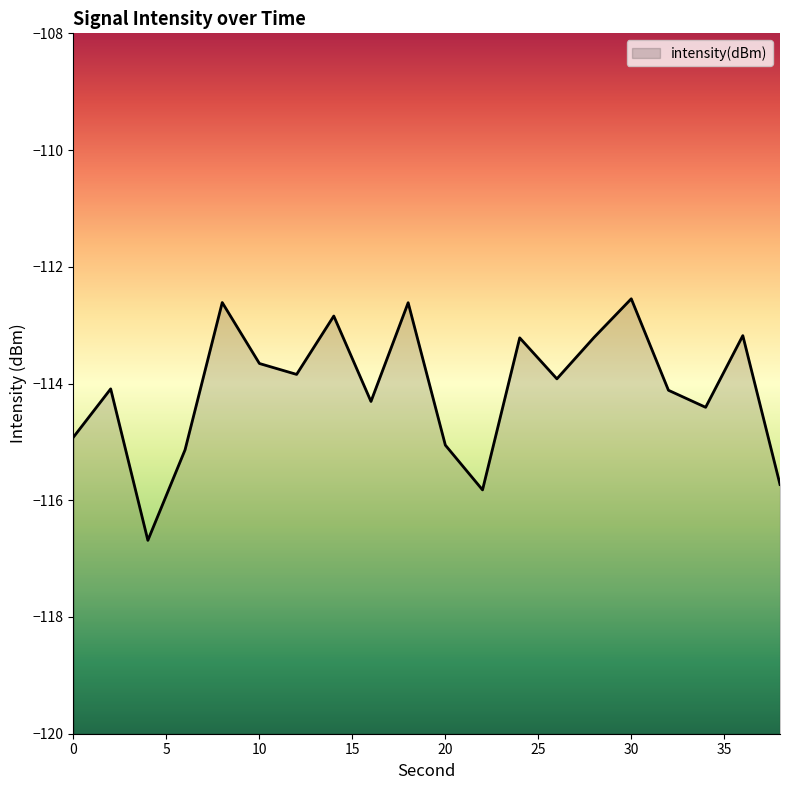

Rank the categories by value from highest to lowest.

30, 8, 18, 14, 36, 28, 24, 10, 12, 26, 2, 32, 16, 34, 0, 20, 6, 38, 22, 4